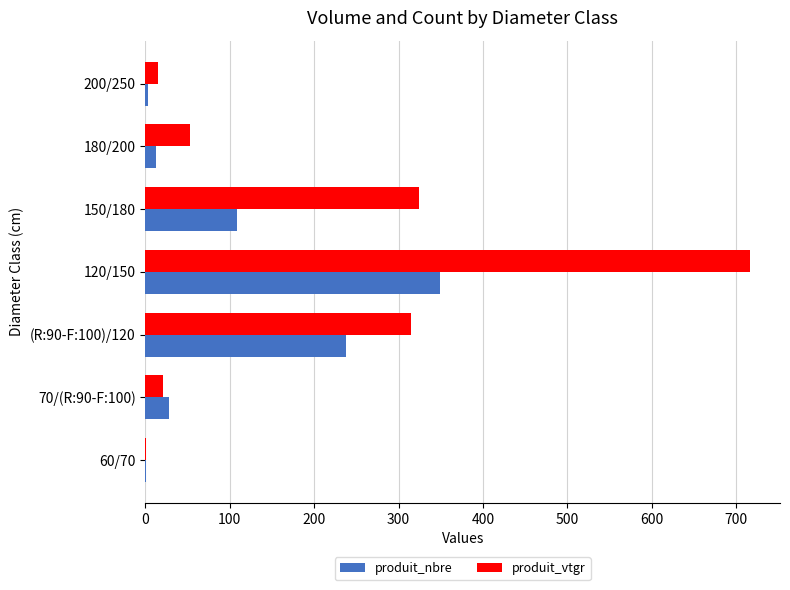

Between 120/150 and 180/200, which series saw the biggest shift?

produit_vtgr